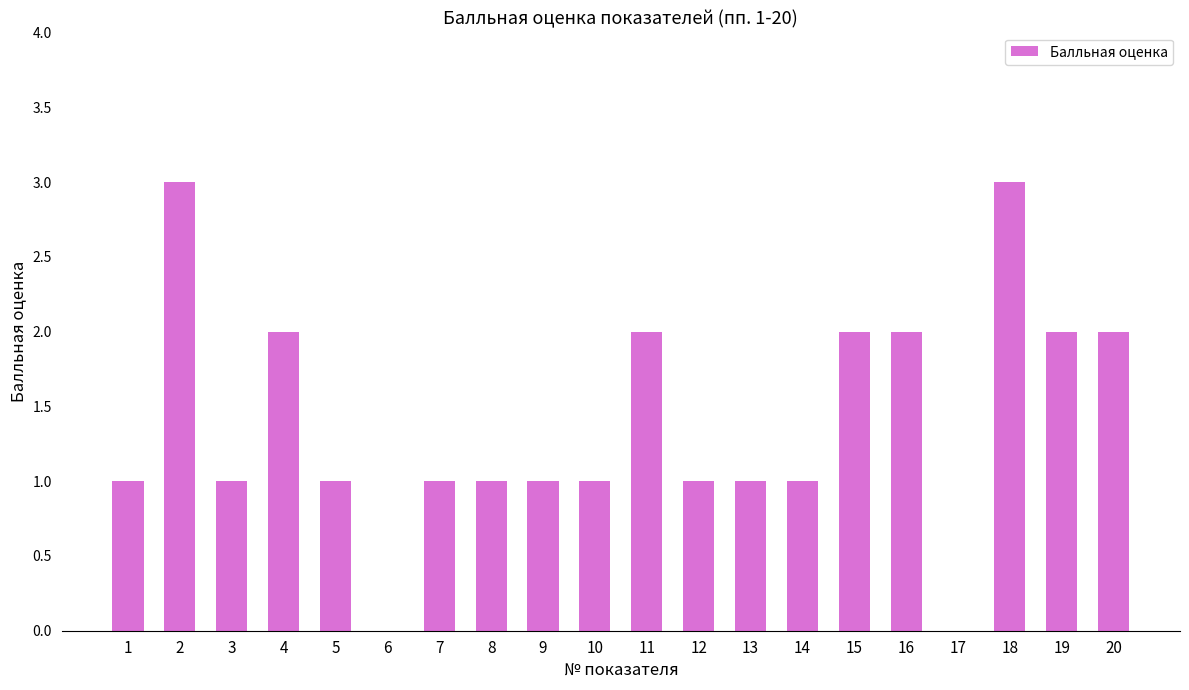

What is the greatest value displayed?

3